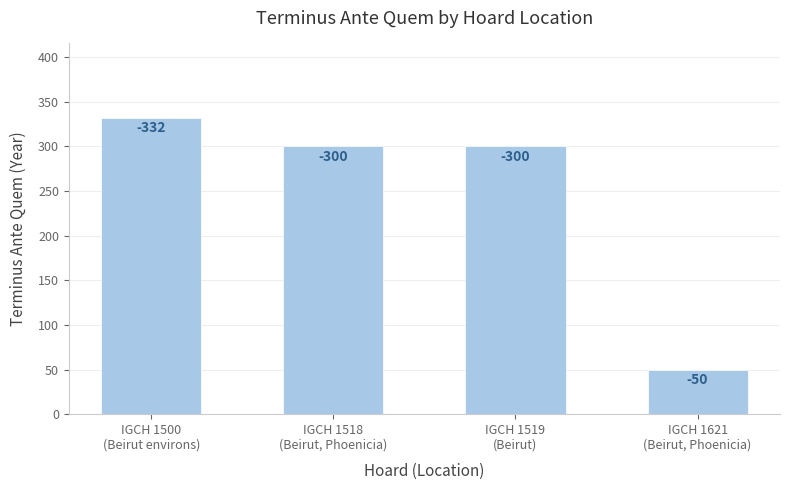

Are the bars horizontal?

No